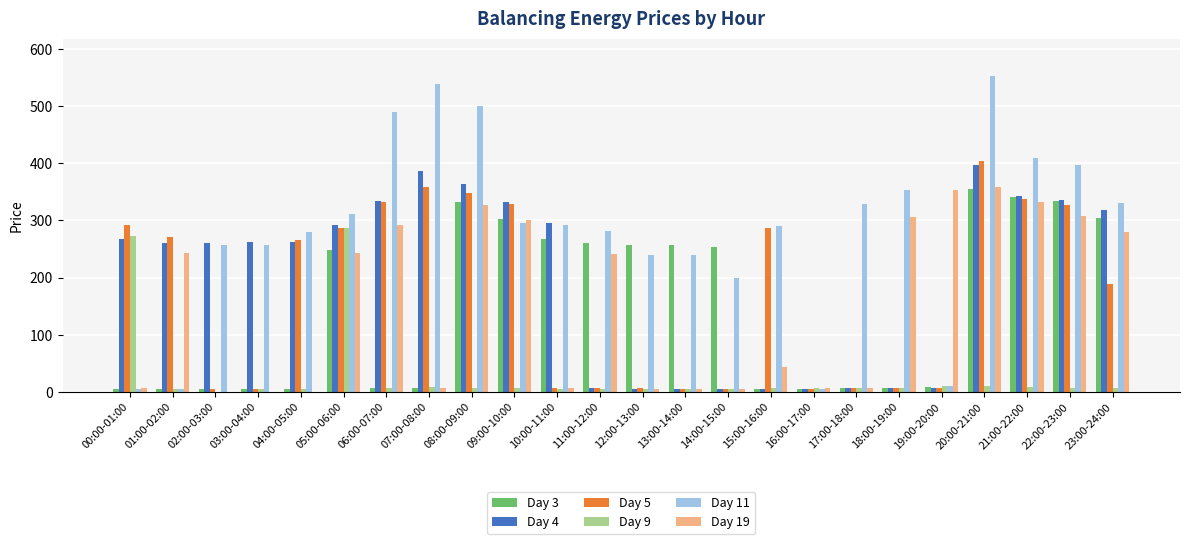

Is it true that Day 3 equals 5.4 at 00:00-01:00?

True